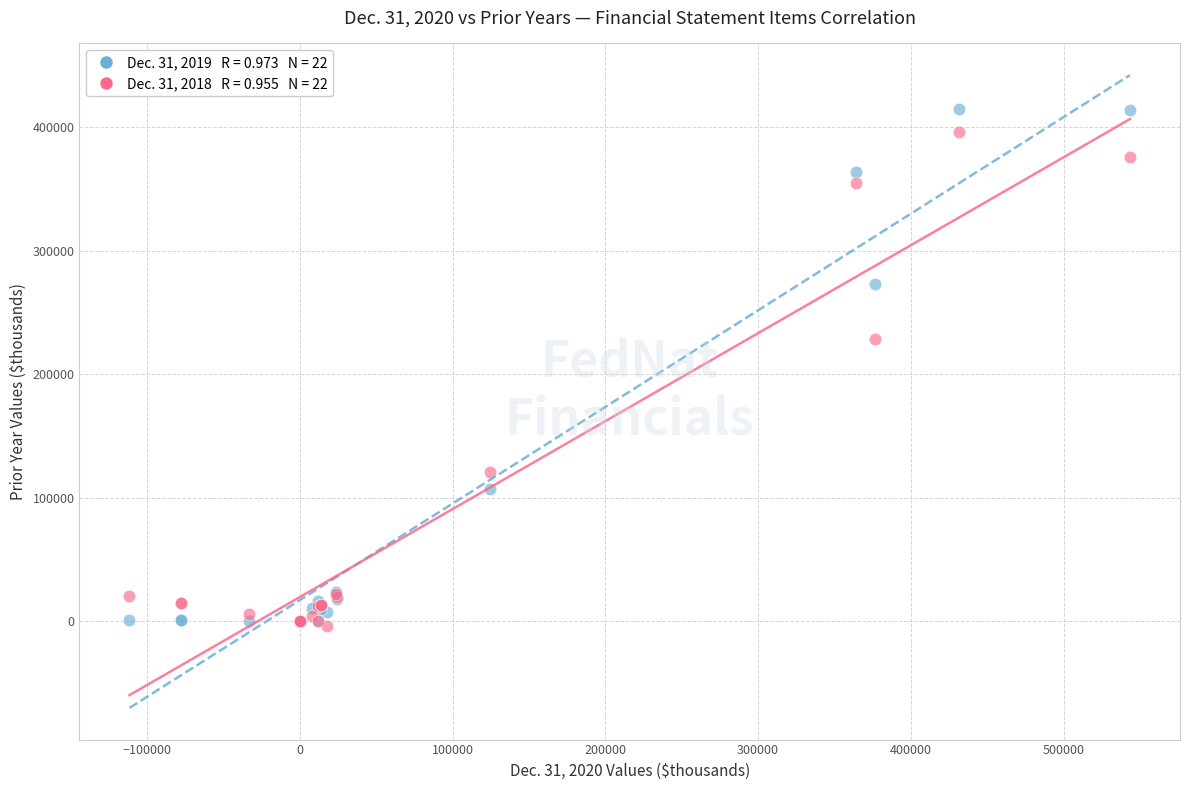

Across all series, what Y value is closest to 205408?

228416.0